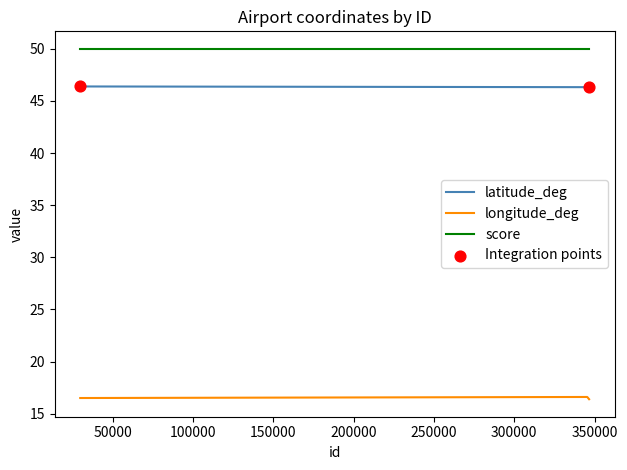

Which series has the largest total across all categories?

score